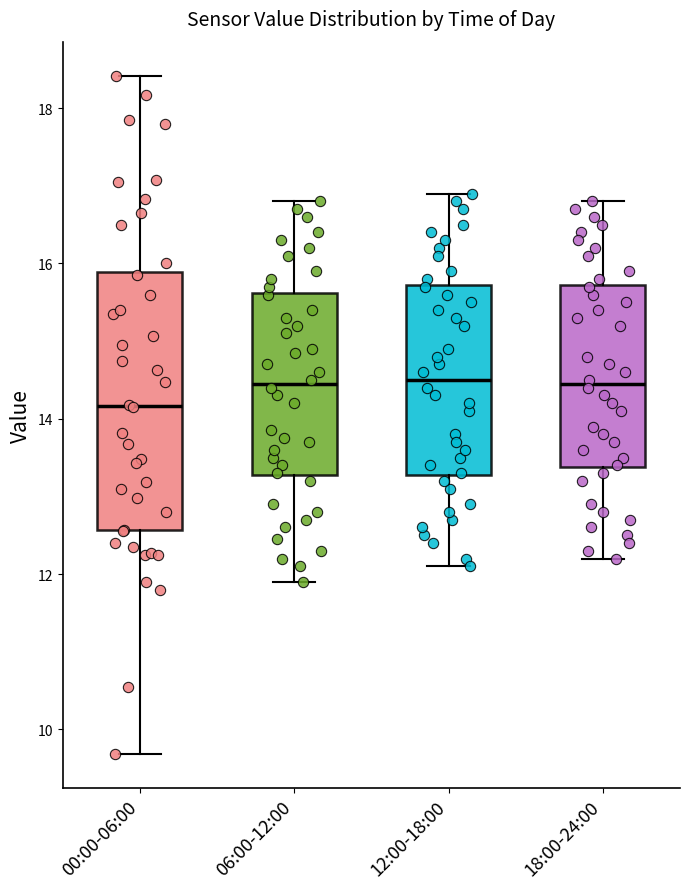

Where does the lower whisker of the box for 12:00-18:00 end on the y-axis? The values are not printed on the chart, so give them approximately, as read against the axis.

12.2